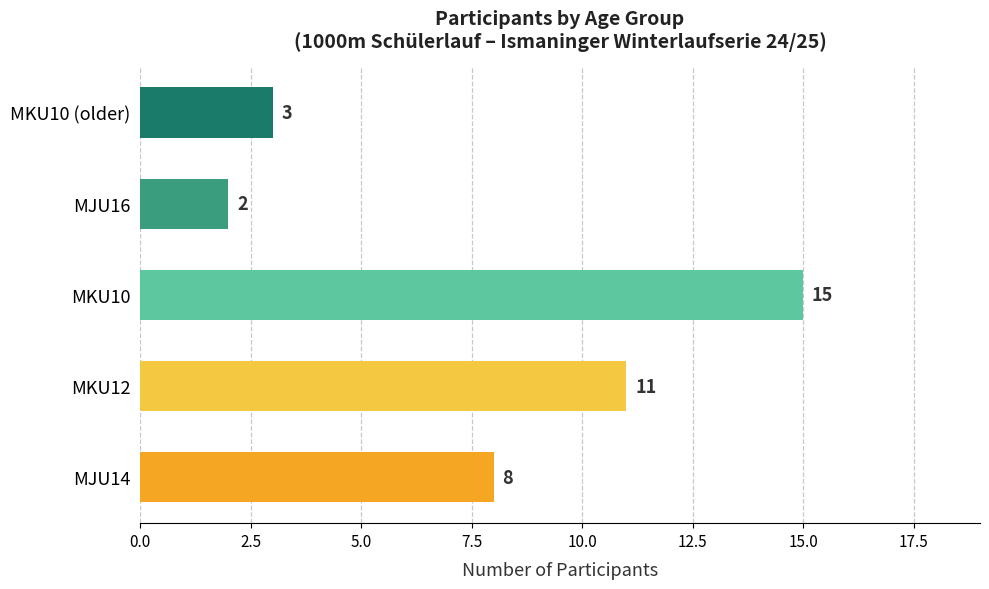

What is the average value?

8